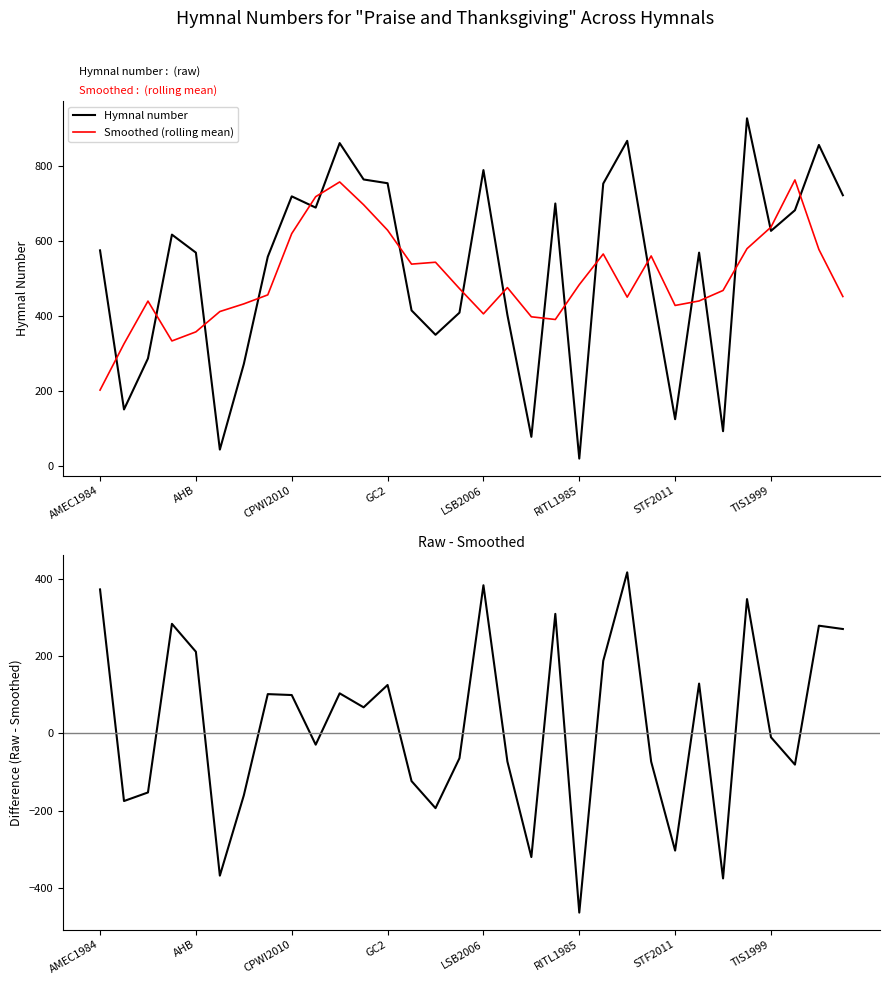

What is the highest value of the Hymnal number series?

927.0